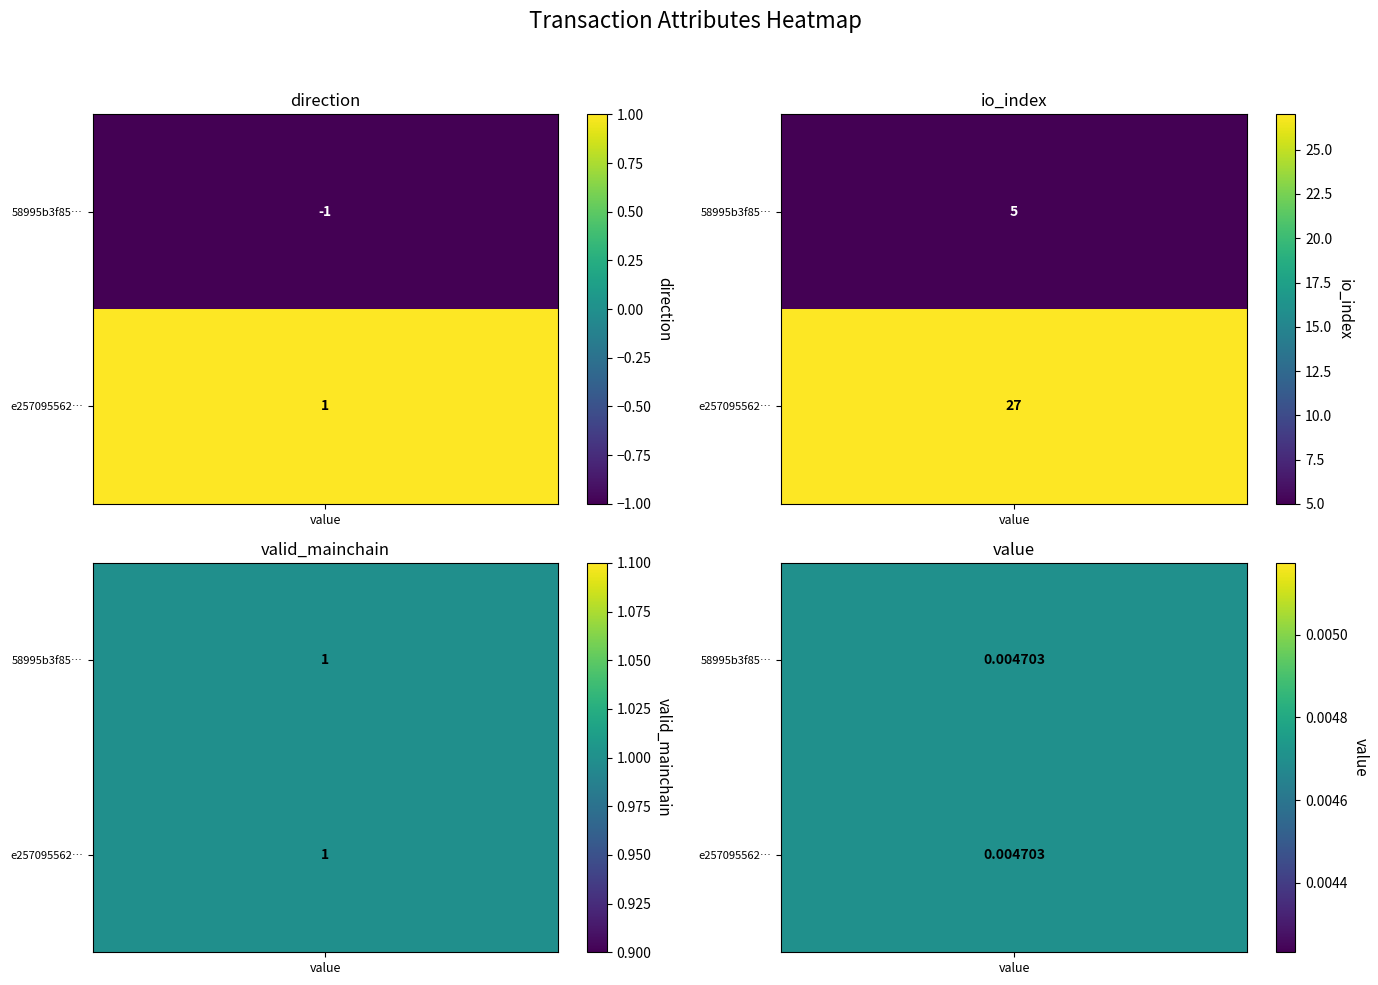

Between direction and valid_mainchain, which is larger?

valid_mainchain